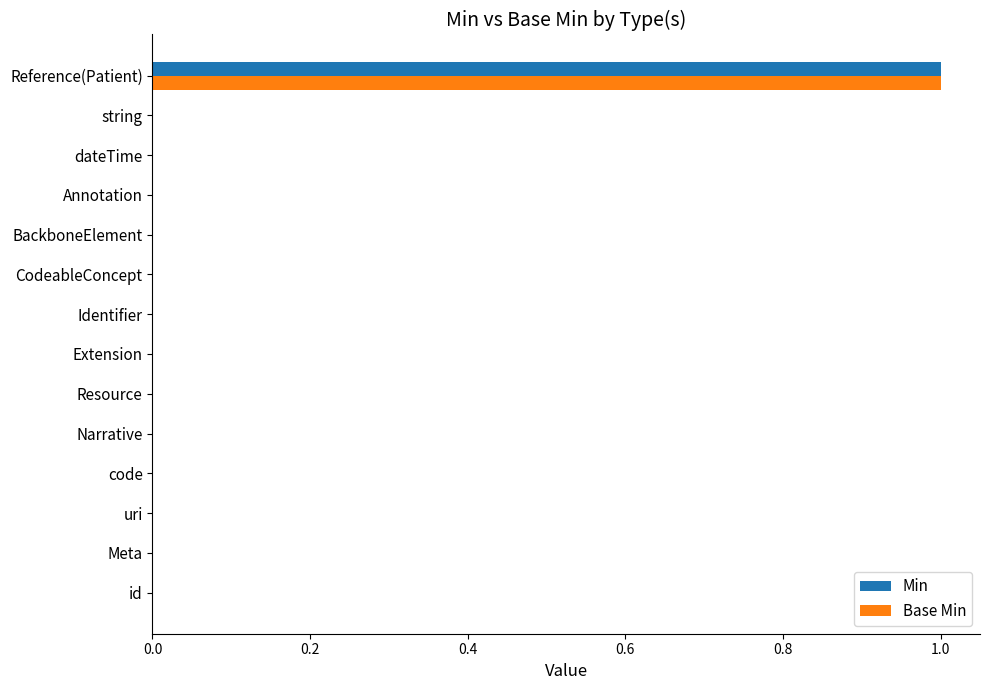

True or false: Min has a value of 0 at string.

True